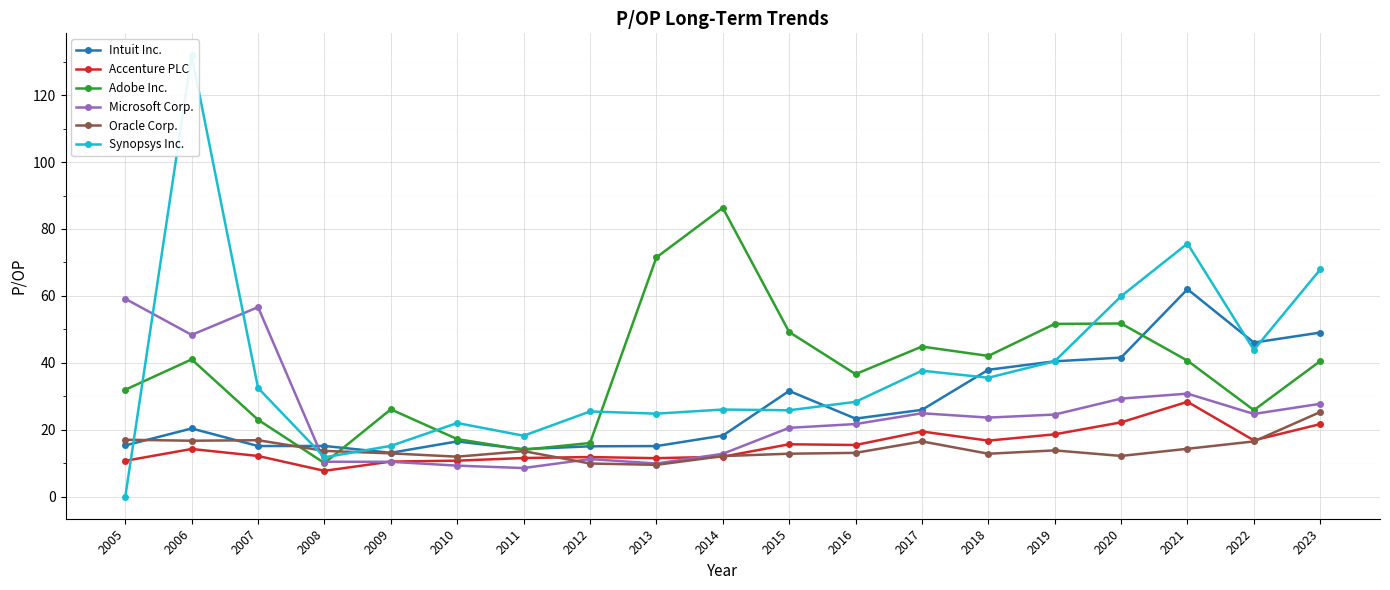

What is the sum of the Microsoft Corp. values at 2005 and 2007?

115.8